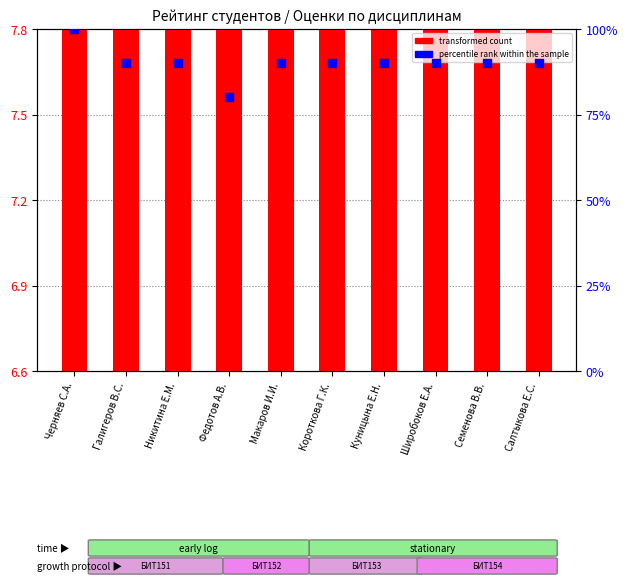

What is the total value across all series at Широбоков Е.А.?

92.4